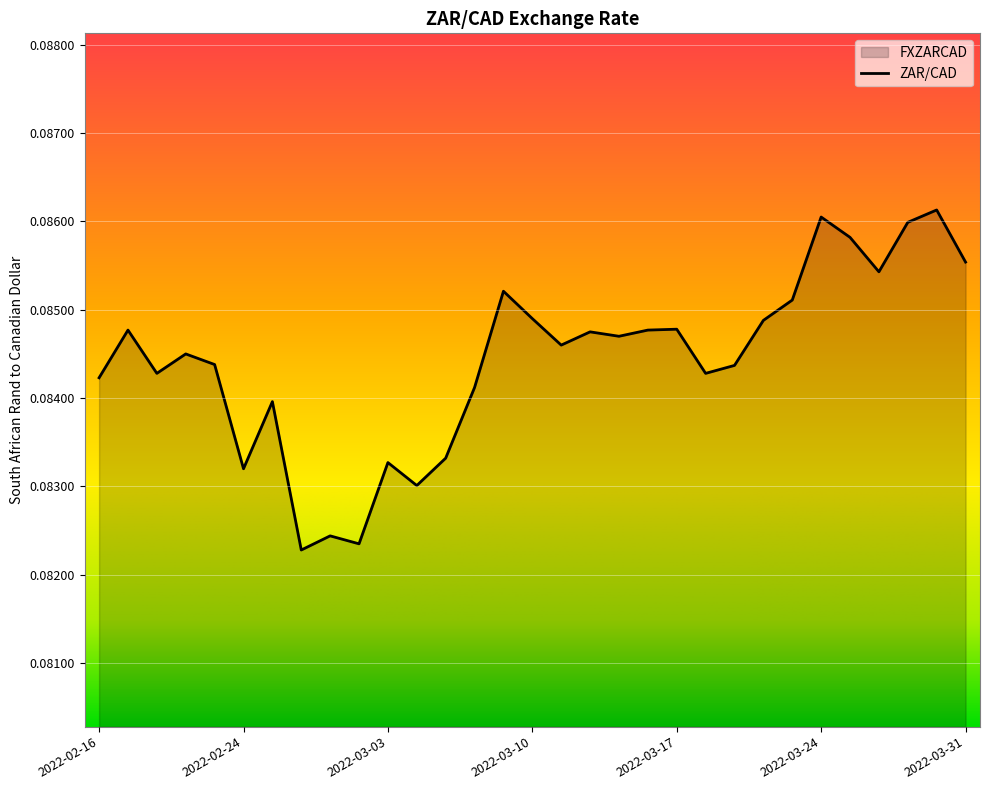

What is the value of the 20th point from the left?

0.1